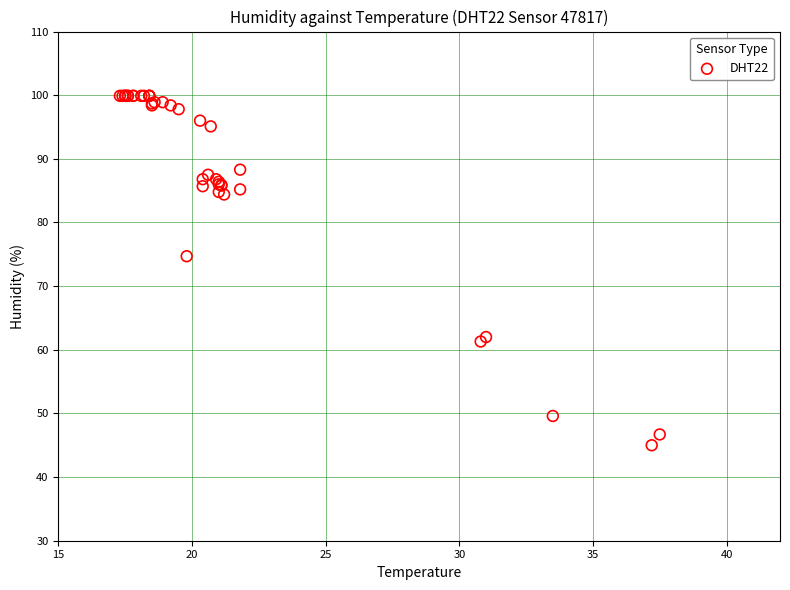

What Y value in the scatter plot is closest to 72?

74.7